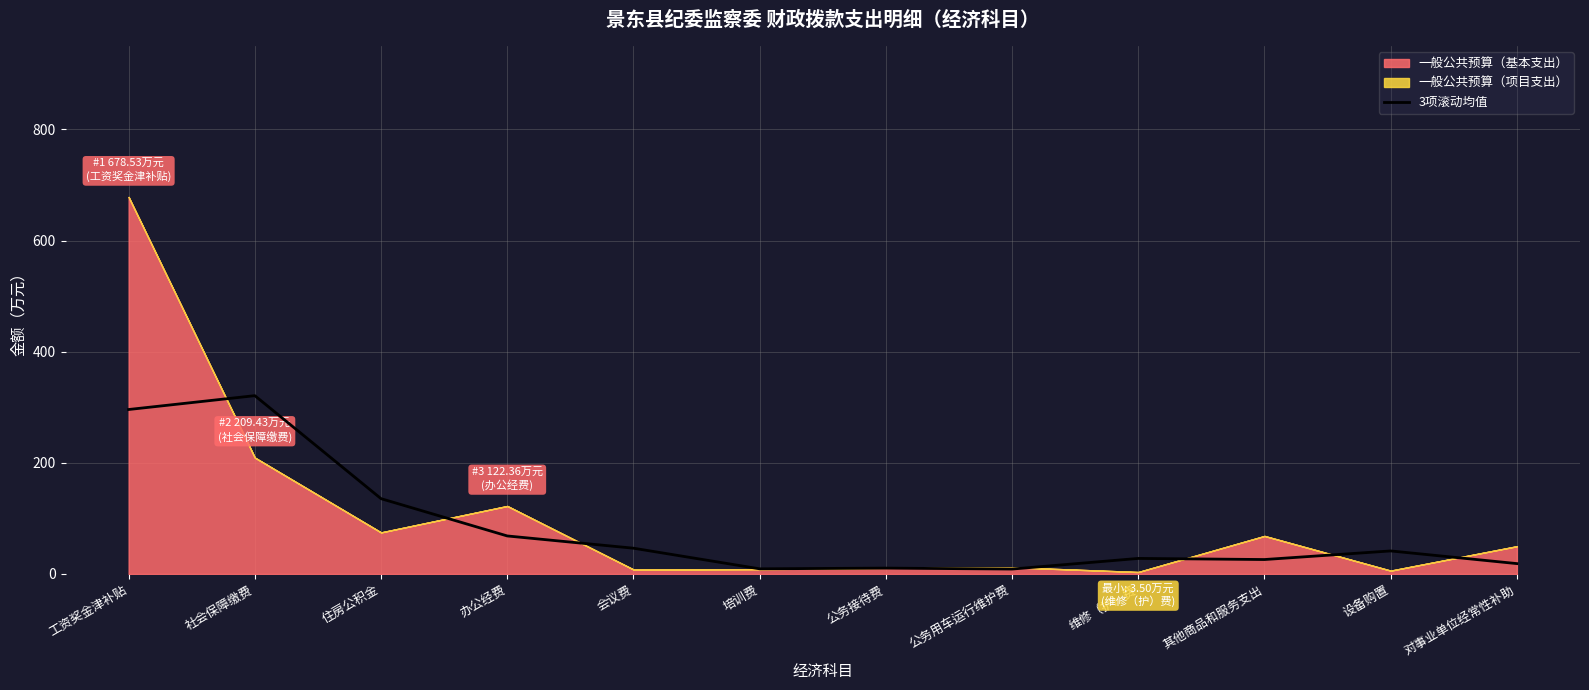

The value of 3项滚动均值 at 其他商品和服务支出 is 26.0. True or false?

True